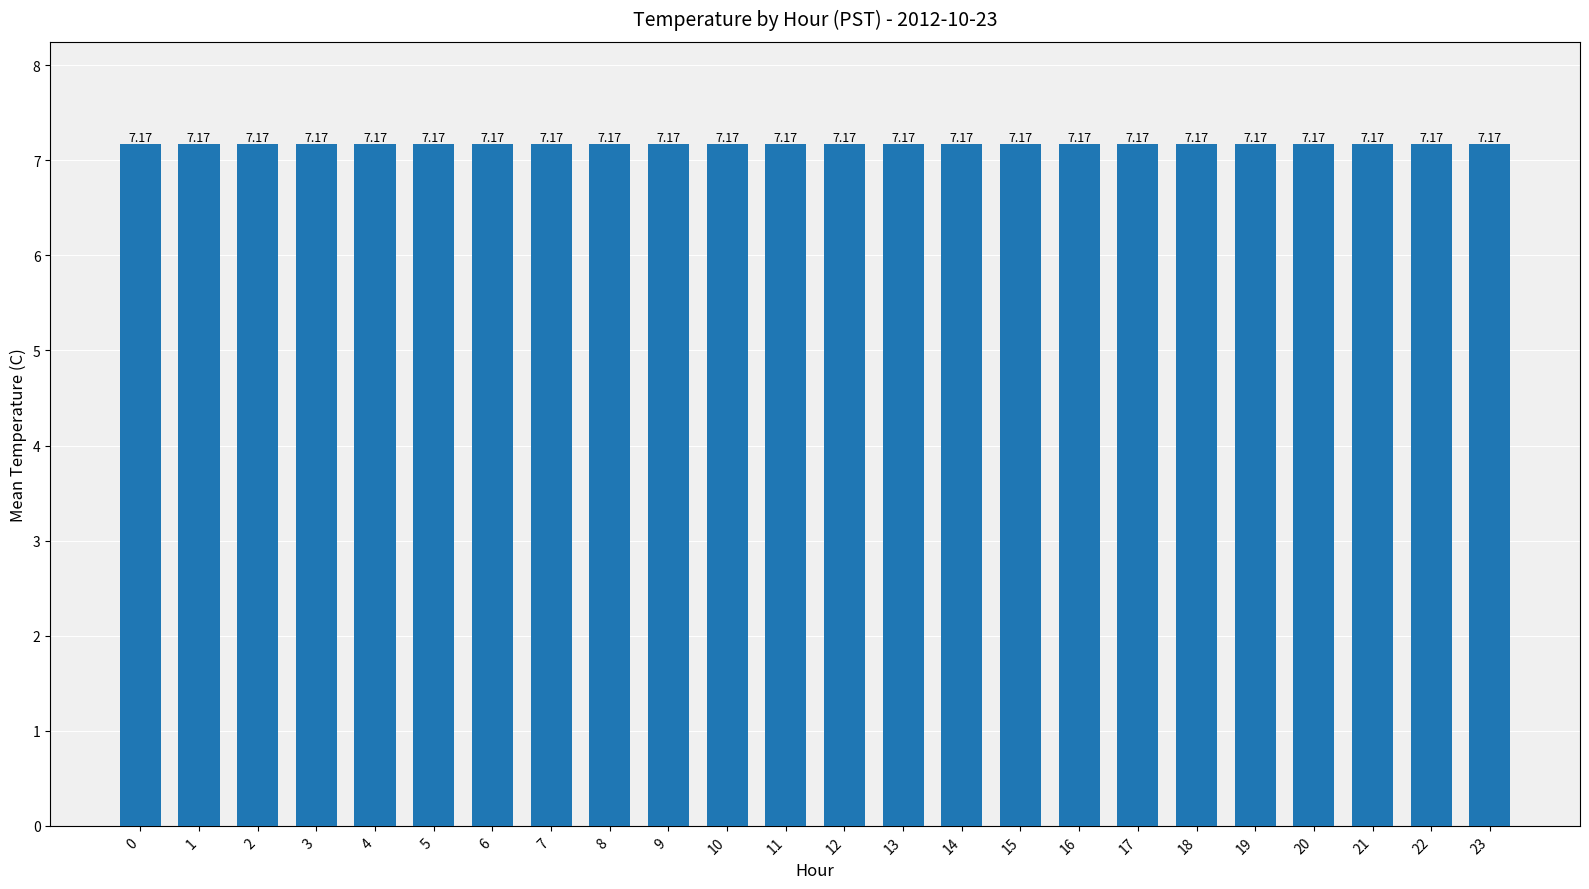

The chart shows a value of 7.1 at 6. True or false?

True